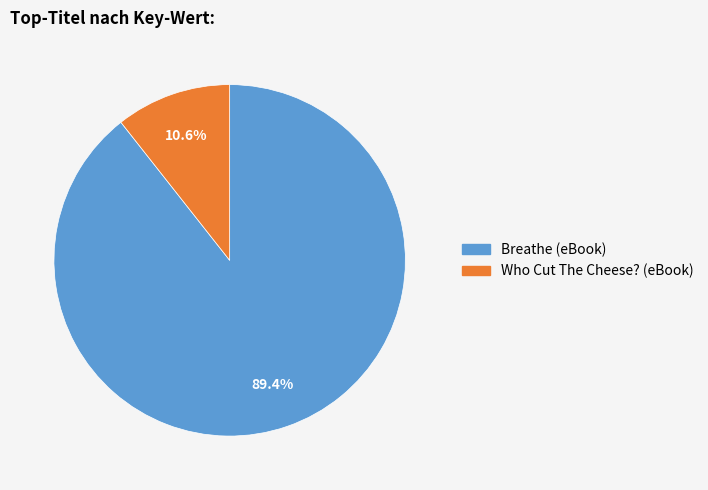

What percentage is the Who Cut The Cheese? (eBook) slice, to the nearest percent?

11%